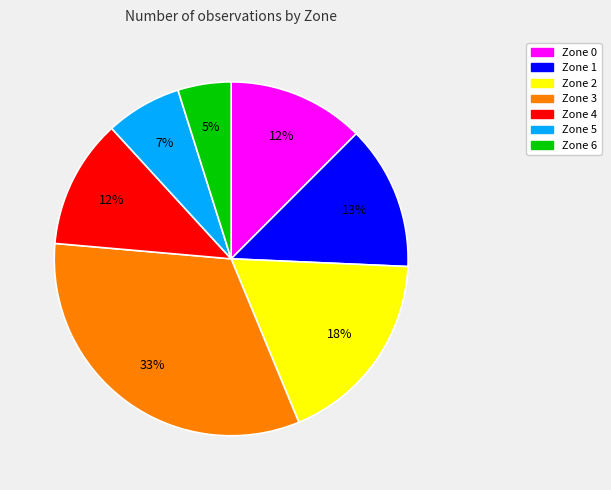

Is the sum of Zone 5 and Zone 2 greater than half?

No